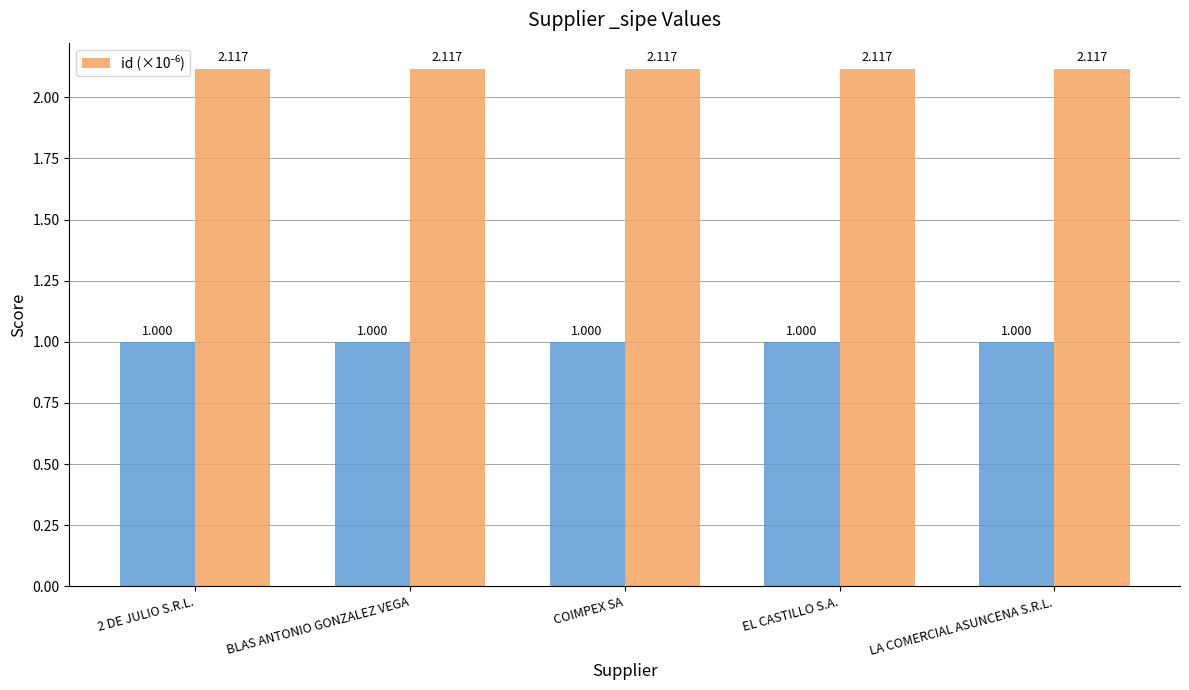

Does the chart contain stacked bars?

No